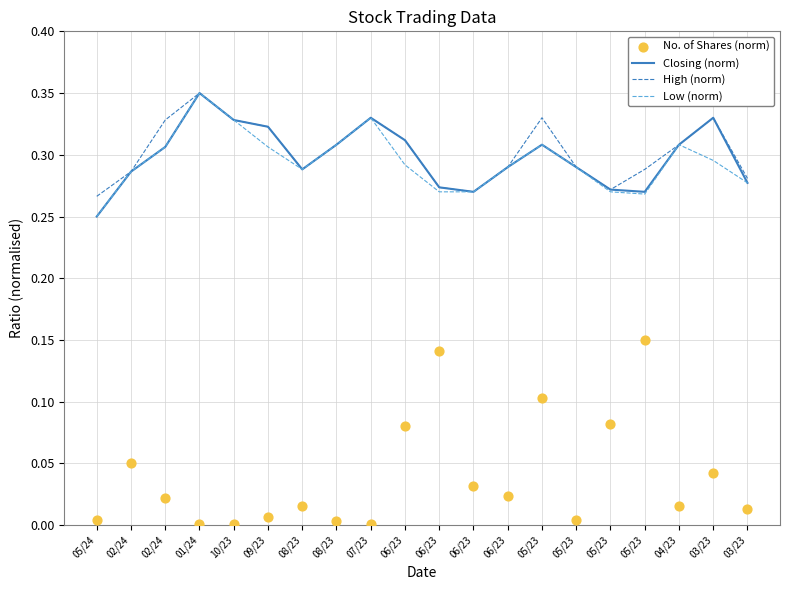

Which series has the widest spread of Y values?

No. of Shares (norm)